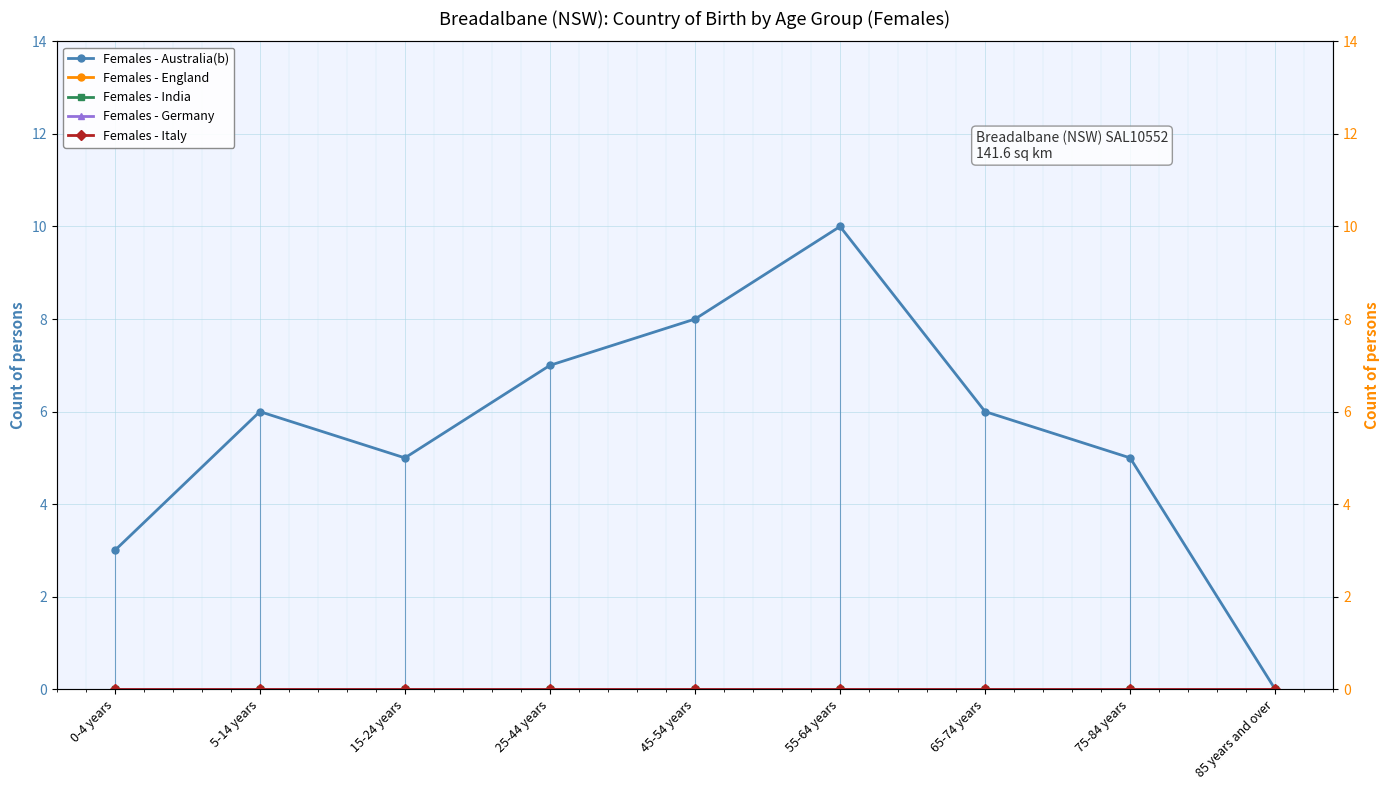

What is the greatest value displayed?

10